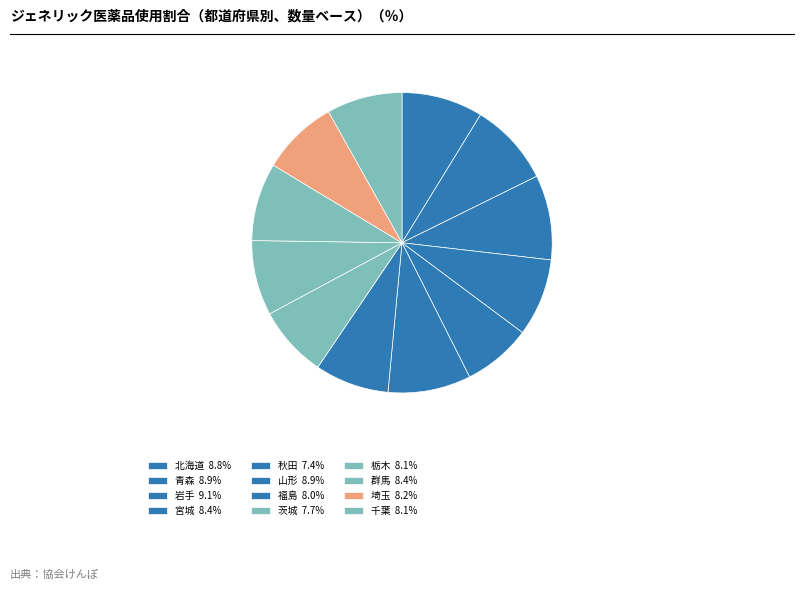

How many slices are in this pie chart?

12